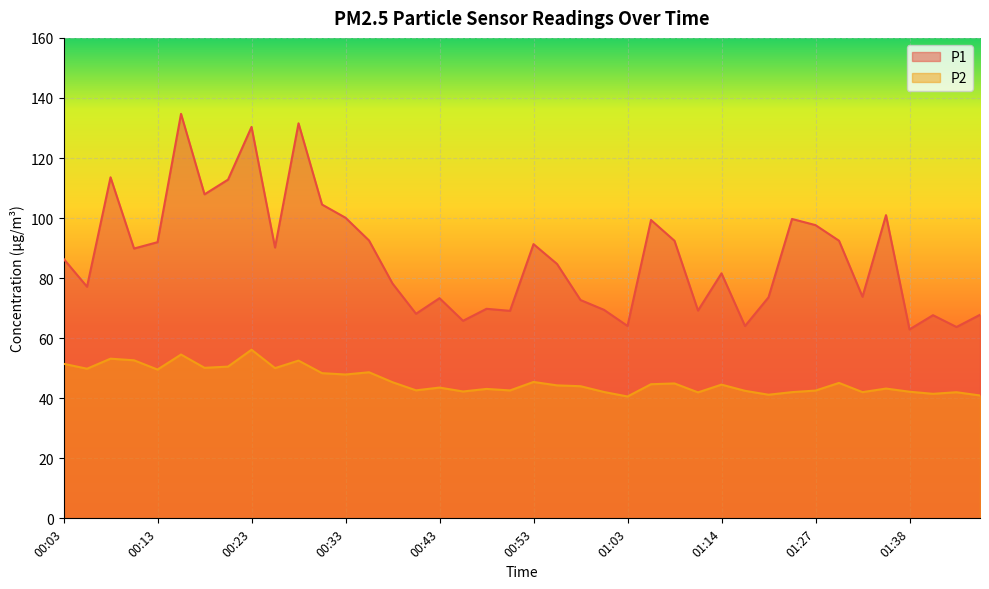

Is the value of P2 at 01:40 greater than the value of P1 at 01:06?

No